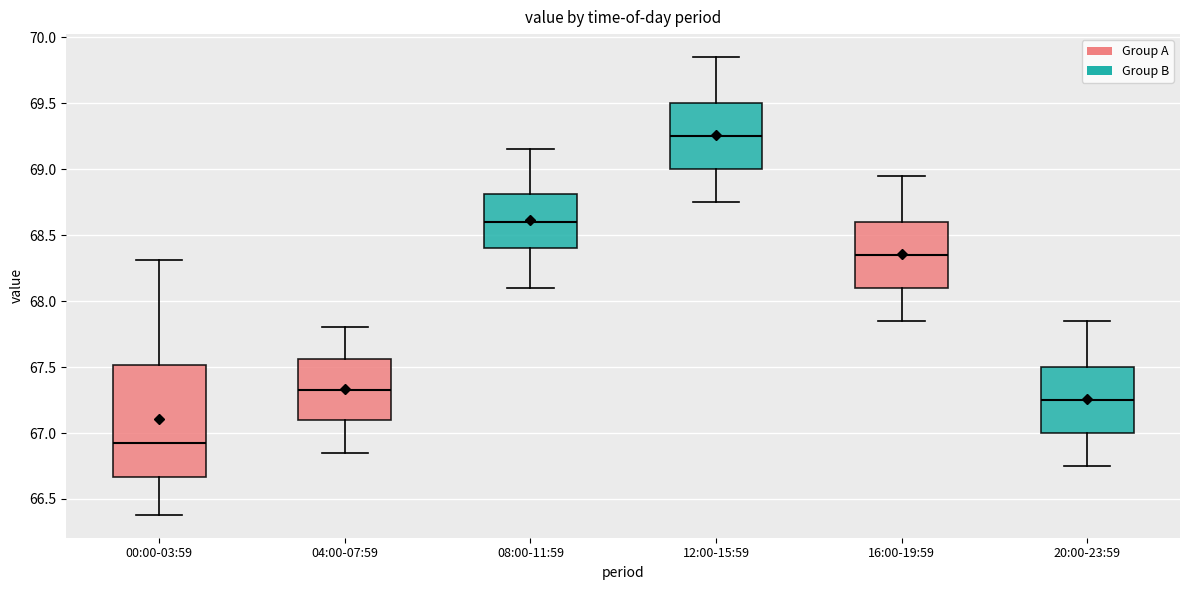

Where does the median line of the box for 12:00-15:59 sit on the y-axis? The values are not printed on the chart, so give them approximately, as read against the axis.

69.25